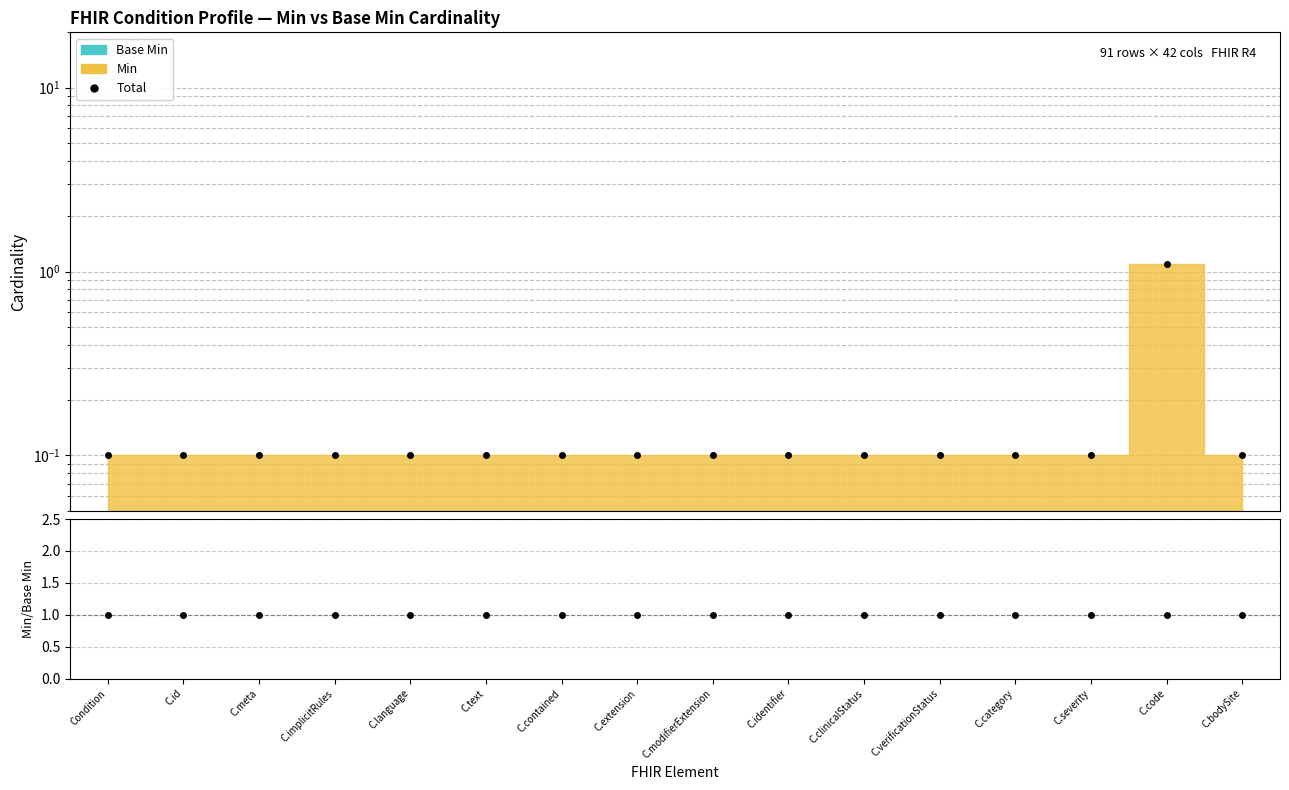

What is the approximate value of Min / Base Min at C.code?

1.0